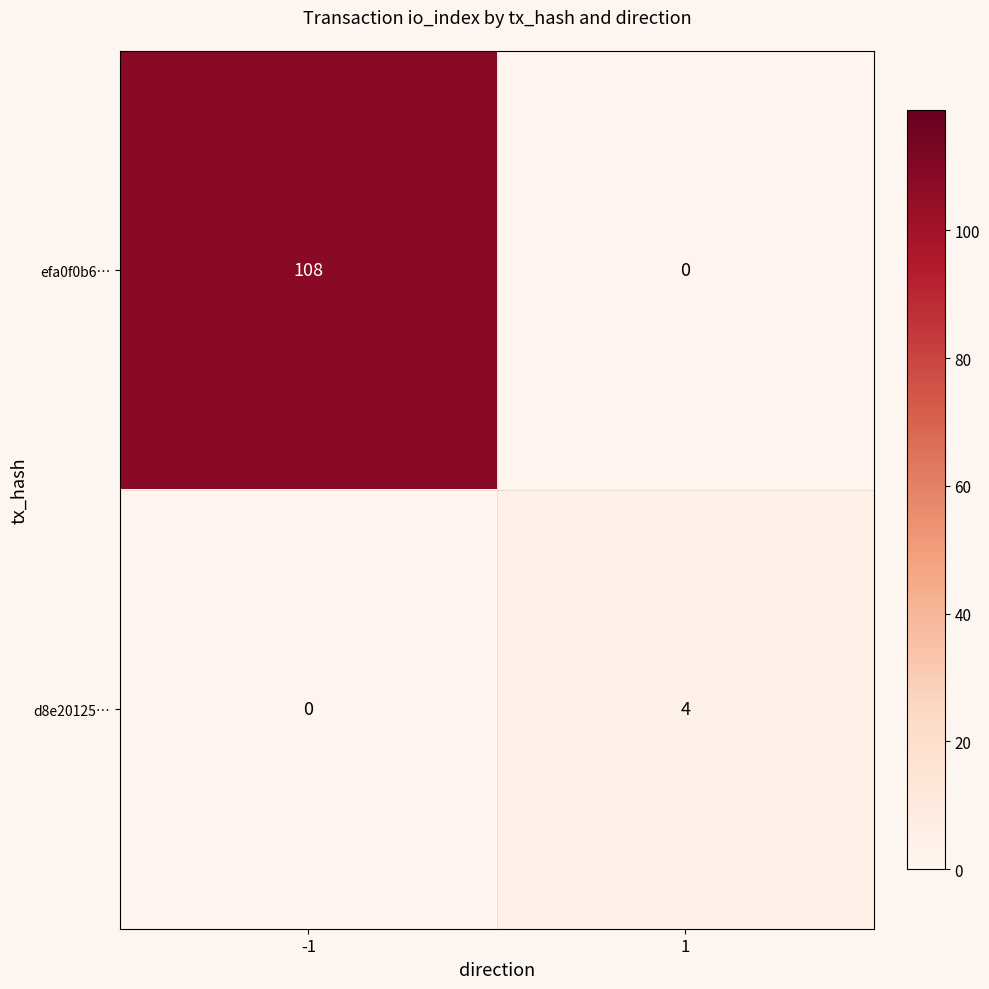

How many data points in d8e20125… are less than 4?

1